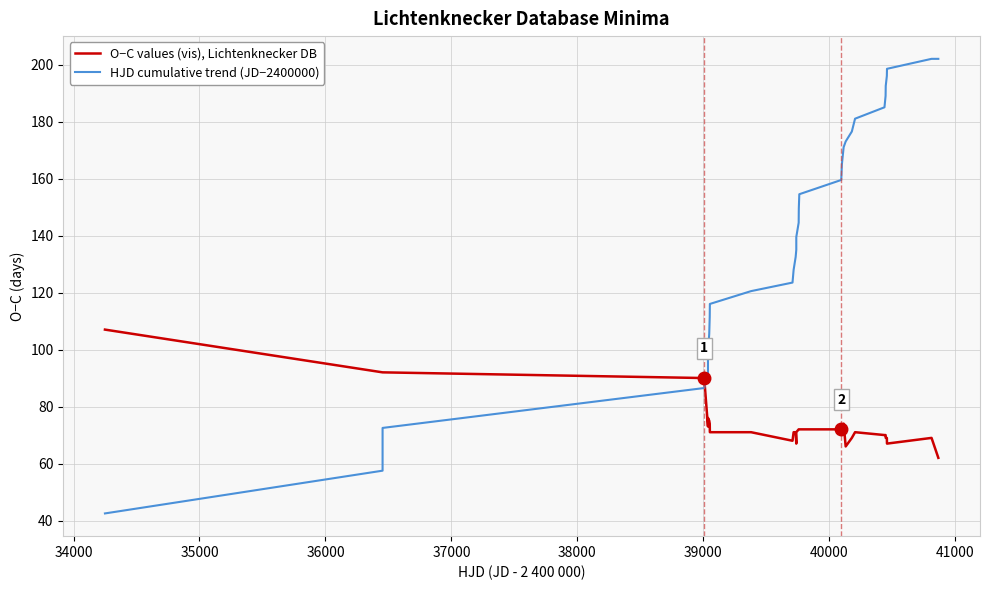

Is it true that O−C values (vis), Lichtenknecker DB equals 124.0 at 23?

False